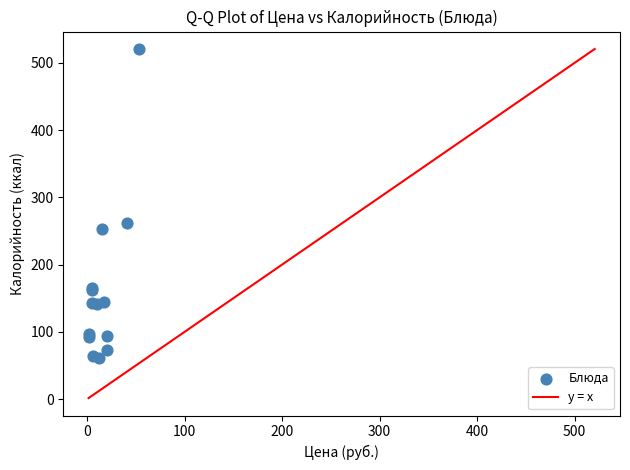

What Y value in the scatter plot is closest to 290?

262.0